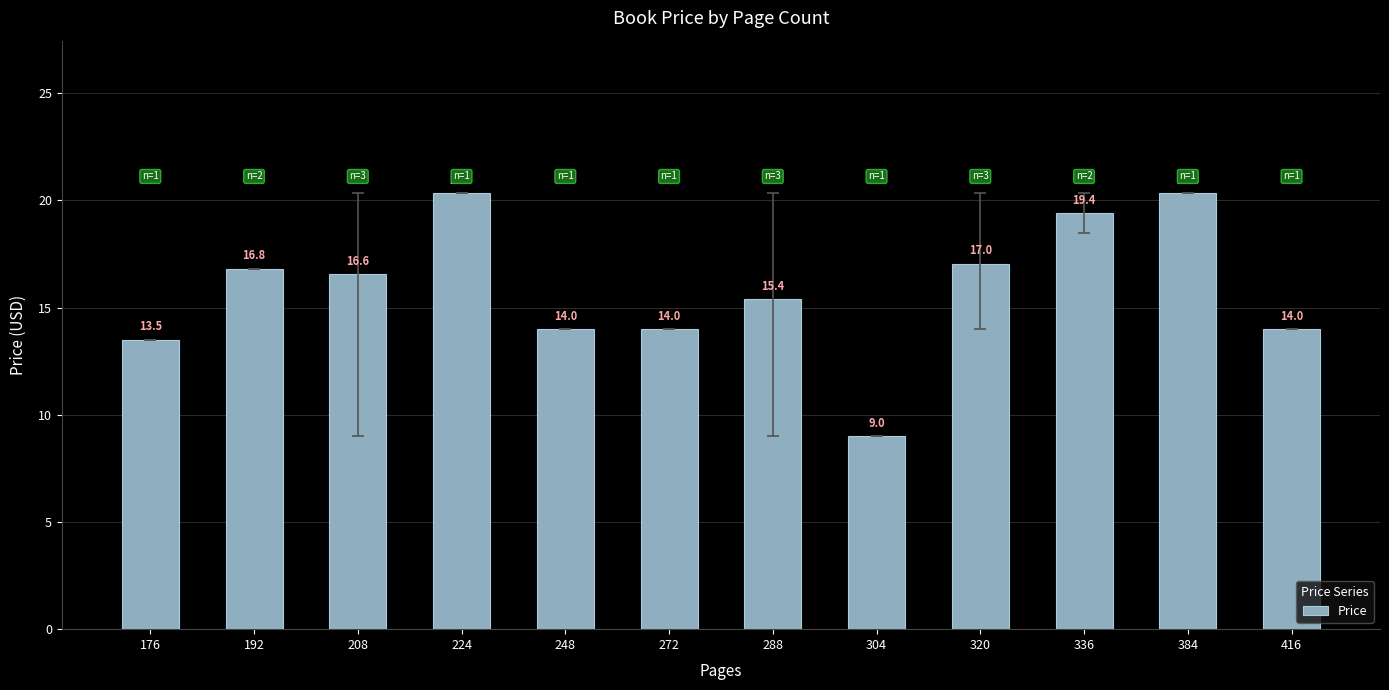

What is the value of the 8th bar from the left?

9.0